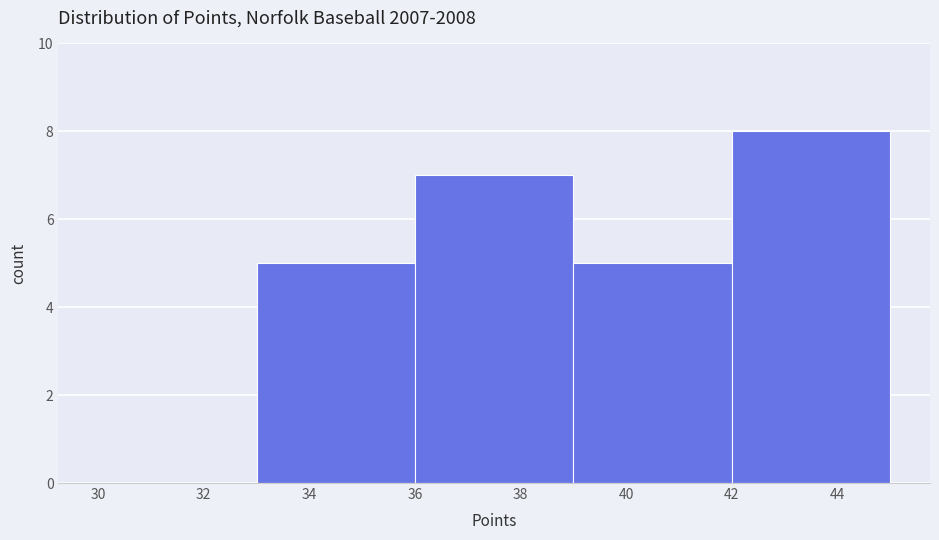

Reading left to right, list every bar in this chart as the range it spans on the x-axis followed by its height. The values are not printed on the chart, so give them approximately, as read against the axis.

30 to 33: 0
33 to 36: 5
36 to 39: 7
39 to 42: 5
42 to 45: 8